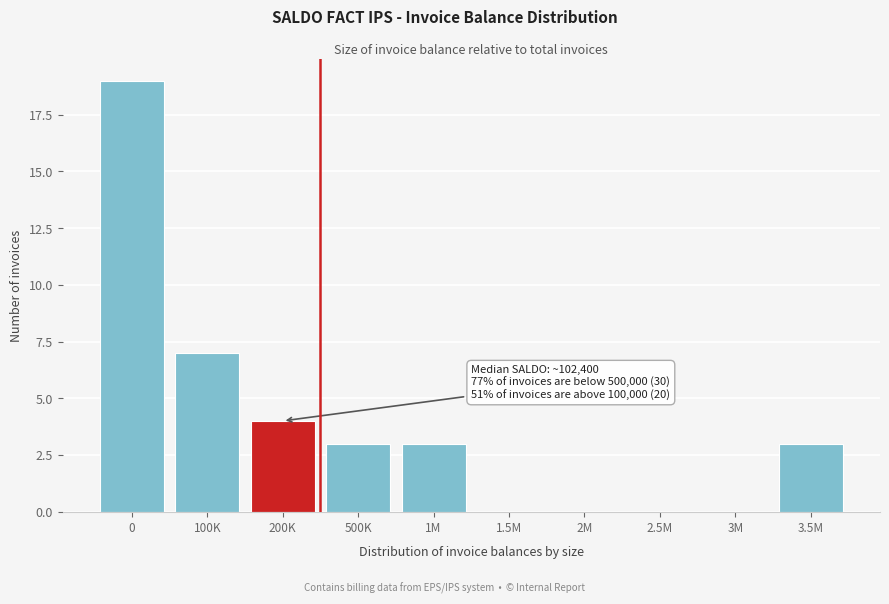

Reading left to right, extract all data points from this chart.

0=19	100K=7	200K=4	500K=3	1M=3	1.5M=0	2M=0	2.5M=0	3M=0	3.5M=3